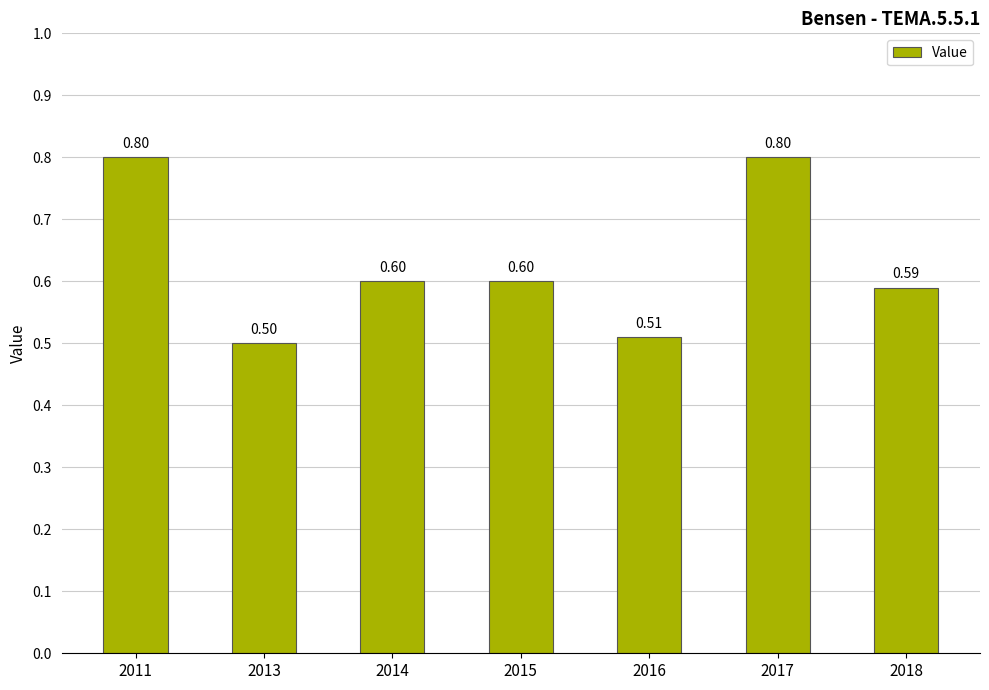

The chart shows a value of 1.0 at 2014. True or false?

False